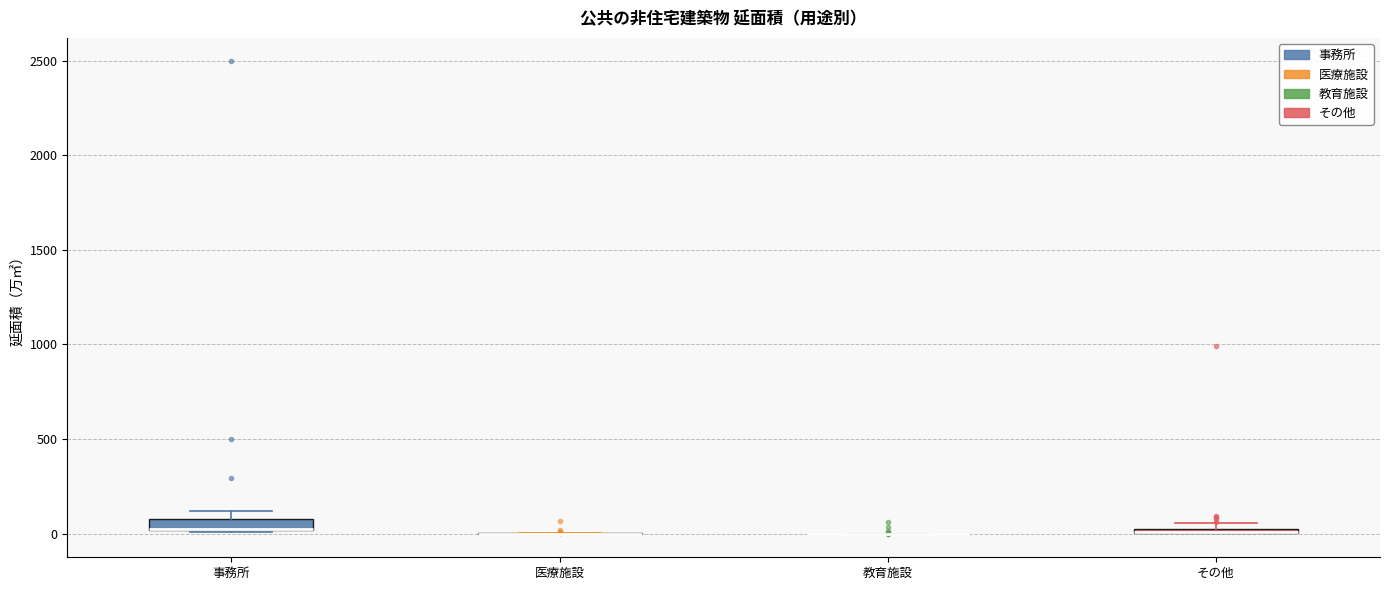

Where is the lower edge of the box for その他 on the y-axis? The values are not printed on the chart, so give them approximately, as read against the axis.

0